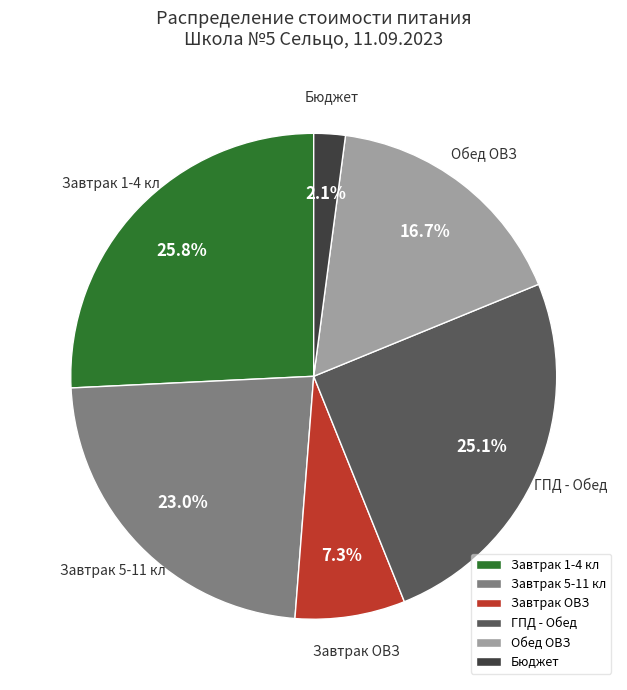

To the nearest percent, what is the average slice percentage?

17%